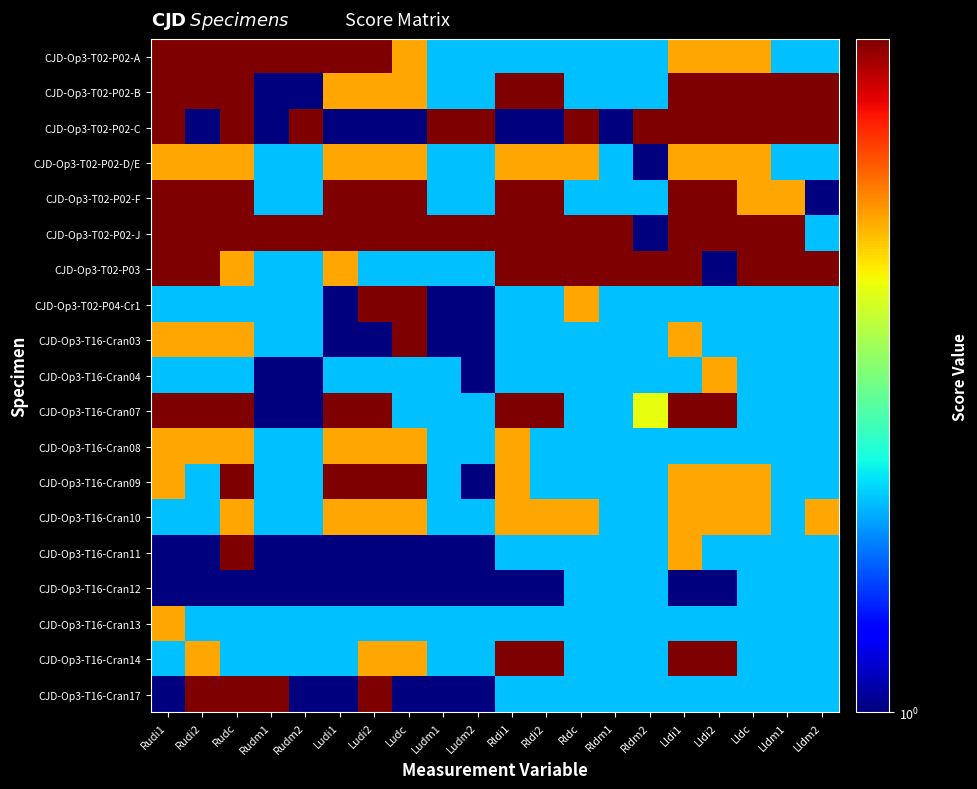

Reading left to right, list all the values displayed in this chart.

CJD-Op3-T02-P02-A: Rudi1=9	Rudi2=9	Rudc=9	Rudm1=9	Rudm2=9	Ludi1=9	Ludi2=9	Ludc=5	Ludm1=2	Ludm2=2	Rldi1=2	Rldi2=2	Rldc=2	Rldm1=2	Rldm2=2	Lldi1=5	Lldi2=5	Lldc=5	Lldm1=2	Lldm2=2
CJD-Op3-T02-P02-B: Rudi1=9	Rudi2=9	Rudc=9	Rudm1=1	Rudm2=1	Ludi1=5	Ludi2=5	Ludc=5	Ludm1=2	Ludm2=2	Rldi1=9	Rldi2=9	Rldc=2	Rldm1=2	Rldm2=2	Lldi1=9	Lldi2=9	Lldc=9	Lldm1=9	Lldm2=9
CJD-Op3-T02-P02-C: Rudi1=9	Rudi2=1	Rudc=9	Rudm1=1	Rudm2=9	Ludi1=1	Ludi2=1	Ludc=1	Ludm1=9	Ludm2=9	Rldi1=1	Rldi2=1	Rldc=9	Rldm1=1	Rldm2=9	Lldi1=9	Lldi2=9	Lldc=9	Lldm1=9	Lldm2=9
CJD-Op3-T02-P02-D/E: Rudi1=5	Rudi2=5	Rudc=5	Rudm1=2	Rudm2=2	Ludi1=5	Ludi2=5	Ludc=5	Ludm1=2	Ludm2=2	Rldi1=5	Rldi2=5	Rldc=5	Rldm1=2	Rldm2=1	Lldi1=5	Lldi2=5	Lldc=5	Lldm1=2	Lldm2=2
CJD-Op3-T02-P02-F: Rudi1=9	Rudi2=9	Rudc=9	Rudm1=2	Rudm2=2	Ludi1=9	Ludi2=9	Ludc=9	Ludm1=2	Ludm2=2	Rldi1=9	Rldi2=9	Rldc=2	Rldm1=2	Rldm2=2	Lldi1=9	Lldi2=9	Lldc=5	Lldm1=5	Lldm2=1
CJD-Op3-T02-P02-J: Rudi1=9	Rudi2=9	Rudc=9	Rudm1=9	Rudm2=9	Ludi1=9	Ludi2=9	Ludc=9	Ludm1=9	Ludm2=9	Rldi1=9	Rldi2=9	Rldc=9	Rldm1=9	Rldm2=1	Lldi1=9	Lldi2=9	Lldc=9	Lldm1=9	Lldm2=2
CJD-Op3-T02-P03: Rudi1=9	Rudi2=9	Rudc=5	Rudm1=2	Rudm2=2	Ludi1=5	Ludi2=2	Ludc=2	Ludm1=2	Ludm2=2	Rldi1=9	Rldi2=9	Rldc=9	Rldm1=9	Rldm2=9	Lldi1=9	Lldi2=1	Lldc=9	Lldm1=9	Lldm2=9
CJD-Op3-T02-P04-Cr1: Rudi1=2	Rudi2=2	Rudc=2	Rudm1=2	Rudm2=2	Ludi1=1	Ludi2=9	Ludc=9	Ludm1=1	Ludm2=1	Rldi1=2	Rldi2=2	Rldc=5	Rldm1=2	Rldm2=2	Lldi1=2	Lldi2=2	Lldc=2	Lldm1=2	Lldm2=2
CJD-Op3-T16-Cran03: Rudi1=5	Rudi2=5	Rudc=5	Rudm1=2	Rudm2=2	Ludi1=1	Ludi2=1	Ludc=9	Ludm1=1	Ludm2=1	Rldi1=2	Rldi2=2	Rldc=2	Rldm1=2	Rldm2=2	Lldi1=5	Lldi2=2	Lldc=2	Lldm1=2	Lldm2=2
CJD-Op3-T16-Cran04: Rudi1=2	Rudi2=2	Rudc=2	Rudm1=1	Rudm2=1	Ludi1=2	Ludi2=2	Ludc=2	Ludm1=2	Ludm2=1	Rldi1=2	Rldi2=2	Rldc=2	Rldm1=2	Rldm2=2	Lldi1=2	Lldi2=5	Lldc=2	Lldm1=2	Lldm2=2
CJD-Op3-T16-Cran07: Rudi1=9	Rudi2=9	Rudc=9	Rudm1=1	Rudm2=1	Ludi1=9	Ludi2=9	Ludc=2	Ludm1=2	Ludm2=2	Rldi1=9	Rldi2=9	Rldc=2	Rldm1=2	Rldm2=4	Lldi1=9	Lldi2=9	Lldc=2	Lldm1=2	Lldm2=2
CJD-Op3-T16-Cran08: Rudi1=5	Rudi2=5	Rudc=5	Rudm1=2	Rudm2=2	Ludi1=5	Ludi2=5	Ludc=5	Ludm1=2	Ludm2=2	Rldi1=5	Rldi2=2	Rldc=2	Rldm1=2	Rldm2=2	Lldi1=2	Lldi2=2	Lldc=2	Lldm1=2	Lldm2=2
CJD-Op3-T16-Cran09: Rudi1=5	Rudi2=2	Rudc=9	Rudm1=2	Rudm2=2	Ludi1=9	Ludi2=9	Ludc=9	Ludm1=2	Ludm2=1	Rldi1=5	Rldi2=2	Rldc=2	Rldm1=2	Rldm2=2	Lldi1=5	Lldi2=5	Lldc=5	Lldm1=2	Lldm2=2
CJD-Op3-T16-Cran10: Rudi1=2	Rudi2=2	Rudc=5	Rudm1=2	Rudm2=2	Ludi1=5	Ludi2=5	Ludc=5	Ludm1=2	Ludm2=2	Rldi1=5	Rldi2=5	Rldc=5	Rldm1=2	Rldm2=2	Lldi1=5	Lldi2=5	Lldc=5	Lldm1=2	Lldm2=5
CJD-Op3-T16-Cran11: Rudi1=1	Rudi2=1	Rudc=9	Rudm1=1	Rudm2=1	Ludi1=1	Ludi2=1	Ludc=1	Ludm1=1	Ludm2=1	Rldi1=2	Rldi2=2	Rldc=2	Rldm1=2	Rldm2=2	Lldi1=5	Lldi2=2	Lldc=2	Lldm1=2	Lldm2=2
CJD-Op3-T16-Cran12: Rudi1=1	Rudi2=1	Rudc=1	Rudm1=1	Rudm2=1	Ludi1=1	Ludi2=1	Ludc=1	Ludm1=1	Ludm2=1	Rldi1=1	Rldi2=1	Rldc=2	Rldm1=2	Rldm2=2	Lldi1=1	Lldi2=1	Lldc=2	Lldm1=2	Lldm2=2
CJD-Op3-T16-Cran13: Rudi1=5	Rudi2=2	Rudc=2	Rudm1=2	Rudm2=2	Ludi1=2	Ludi2=2	Ludc=2	Ludm1=2	Ludm2=2	Rldi1=2	Rldi2=2	Rldc=2	Rldm1=2	Rldm2=2	Lldi1=2	Lldi2=2	Lldc=2	Lldm1=2	Lldm2=2
CJD-Op3-T16-Cran14: Rudi1=2	Rudi2=5	Rudc=2	Rudm1=2	Rudm2=2	Ludi1=2	Ludi2=5	Ludc=5	Ludm1=2	Ludm2=2	Rldi1=9	Rldi2=9	Rldc=2	Rldm1=2	Rldm2=2	Lldi1=9	Lldi2=9	Lldc=2	Lldm1=2	Lldm2=2
CJD-Op3-T16-Cran17: Rudi1=1	Rudi2=9	Rudc=9	Rudm1=9	Rudm2=1	Ludi1=1	Ludi2=9	Ludc=1	Ludm1=1	Ludm2=1	Rldi1=2	Rldi2=2	Rldc=2	Rldm1=2	Rldm2=2	Lldi1=2	Lldi2=2	Lldc=2	Lldm1=2	Lldm2=2